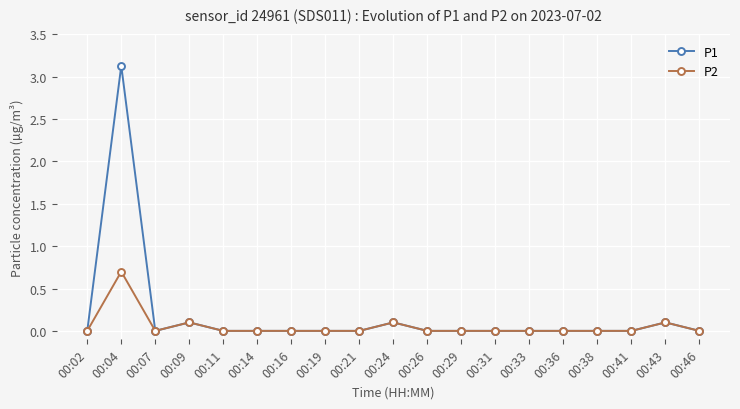

Does the chart have visible grid lines?

Yes